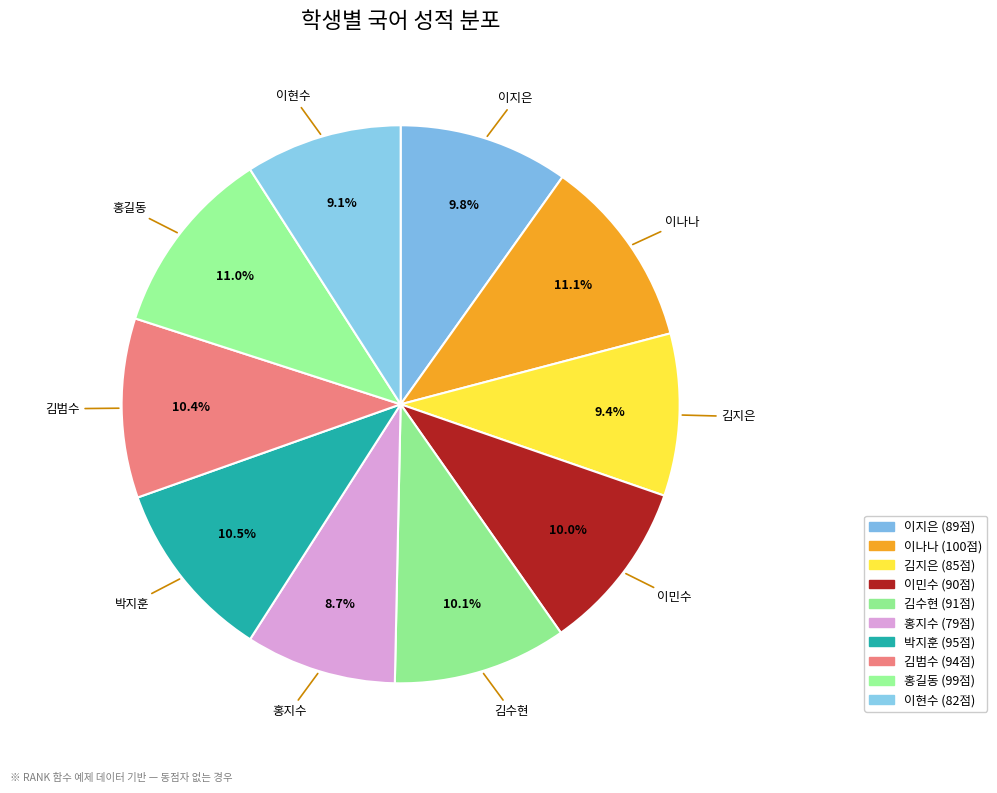

True or false: 홍지수 accounts for 22% of the total.

False